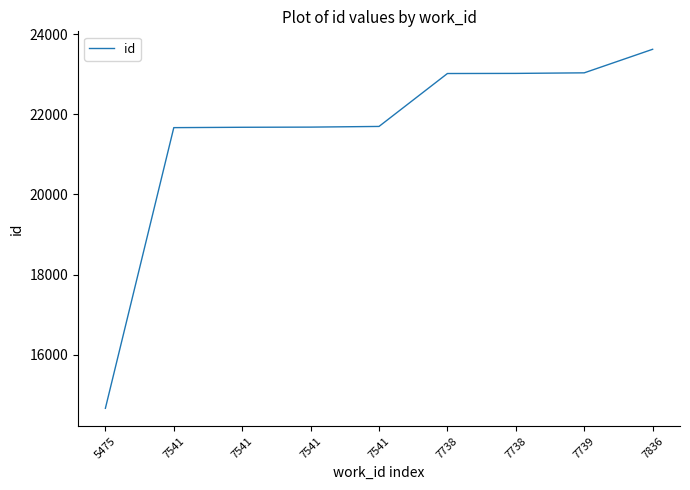

True or false: the data shows 36326 at 7541.

False